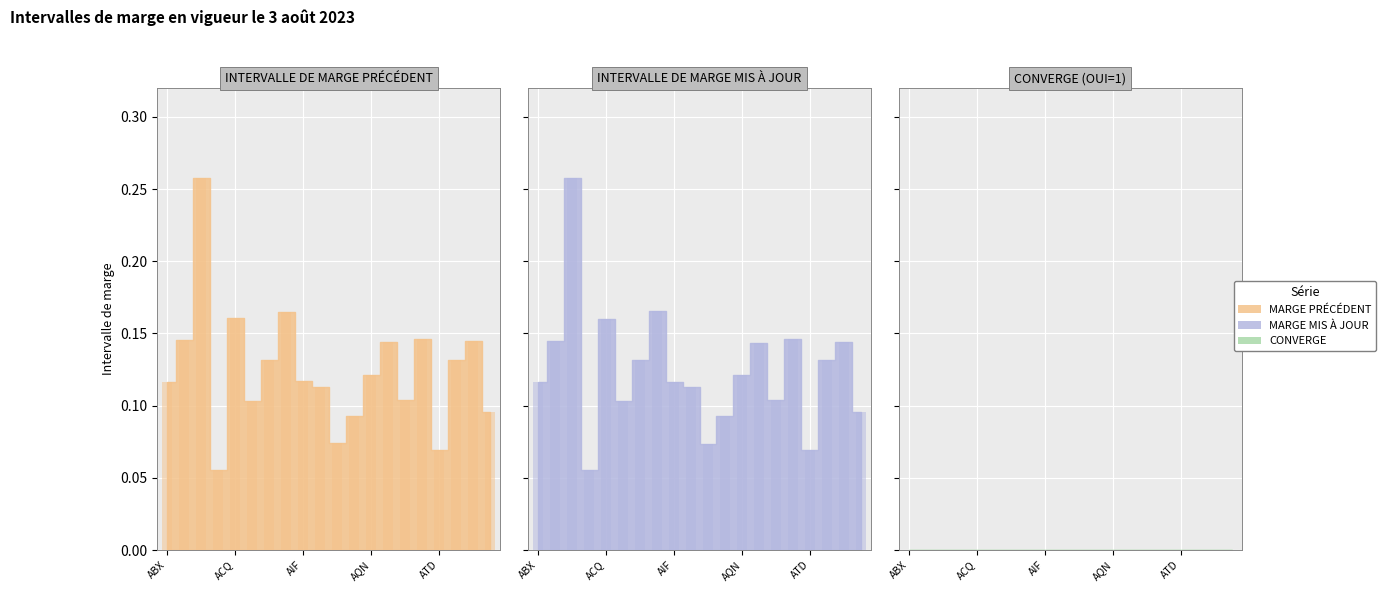

At ATZ, list the series in order from largest to smallest.

INTERVALLE DE MARGE PRÉCÉDENT, INTERVALLE DE MARGE MIS À JOUR